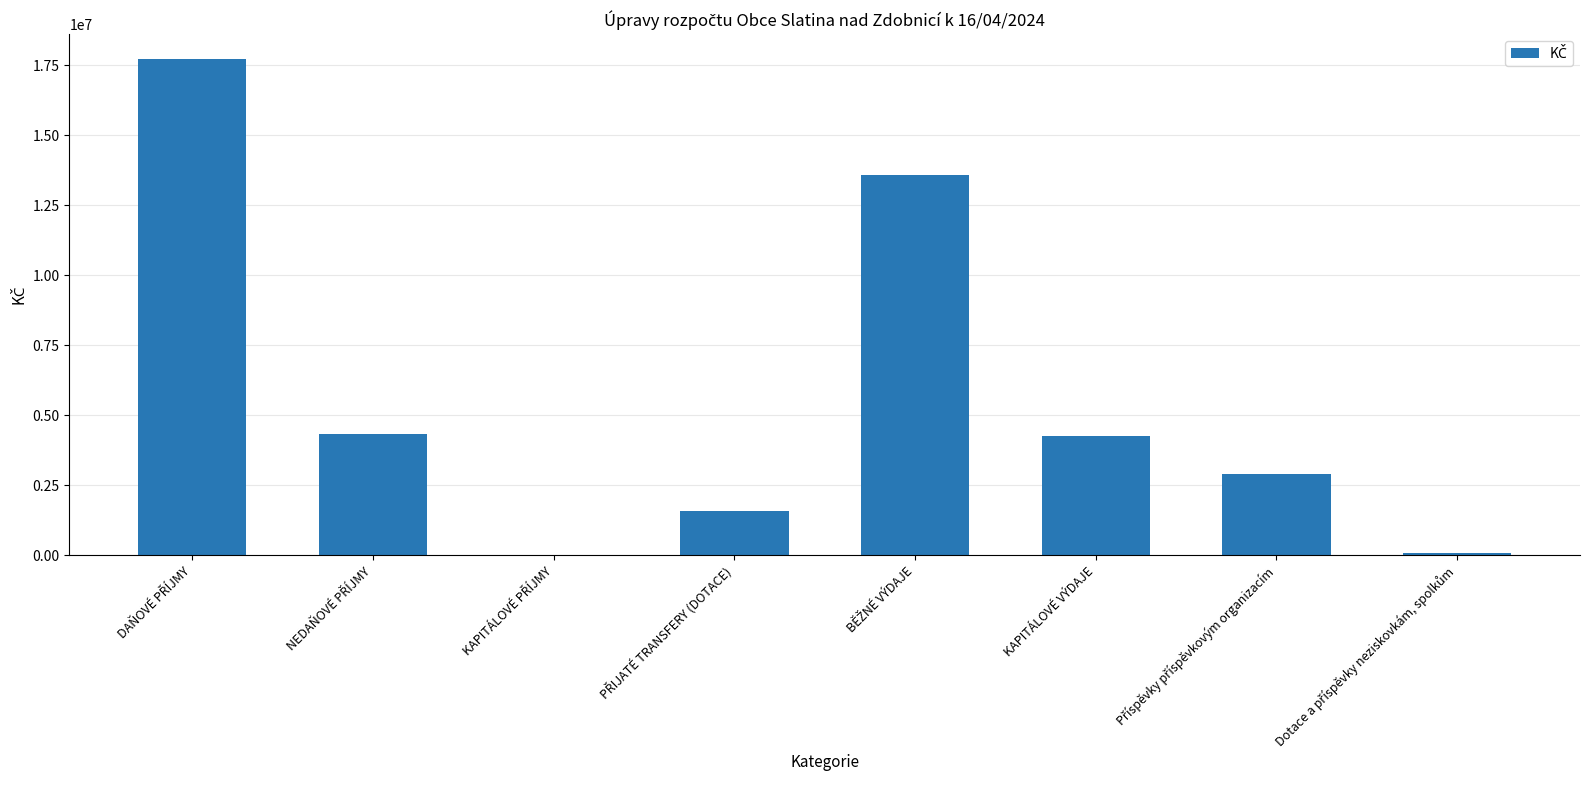

What is the maximum value shown in the chart?

17729000